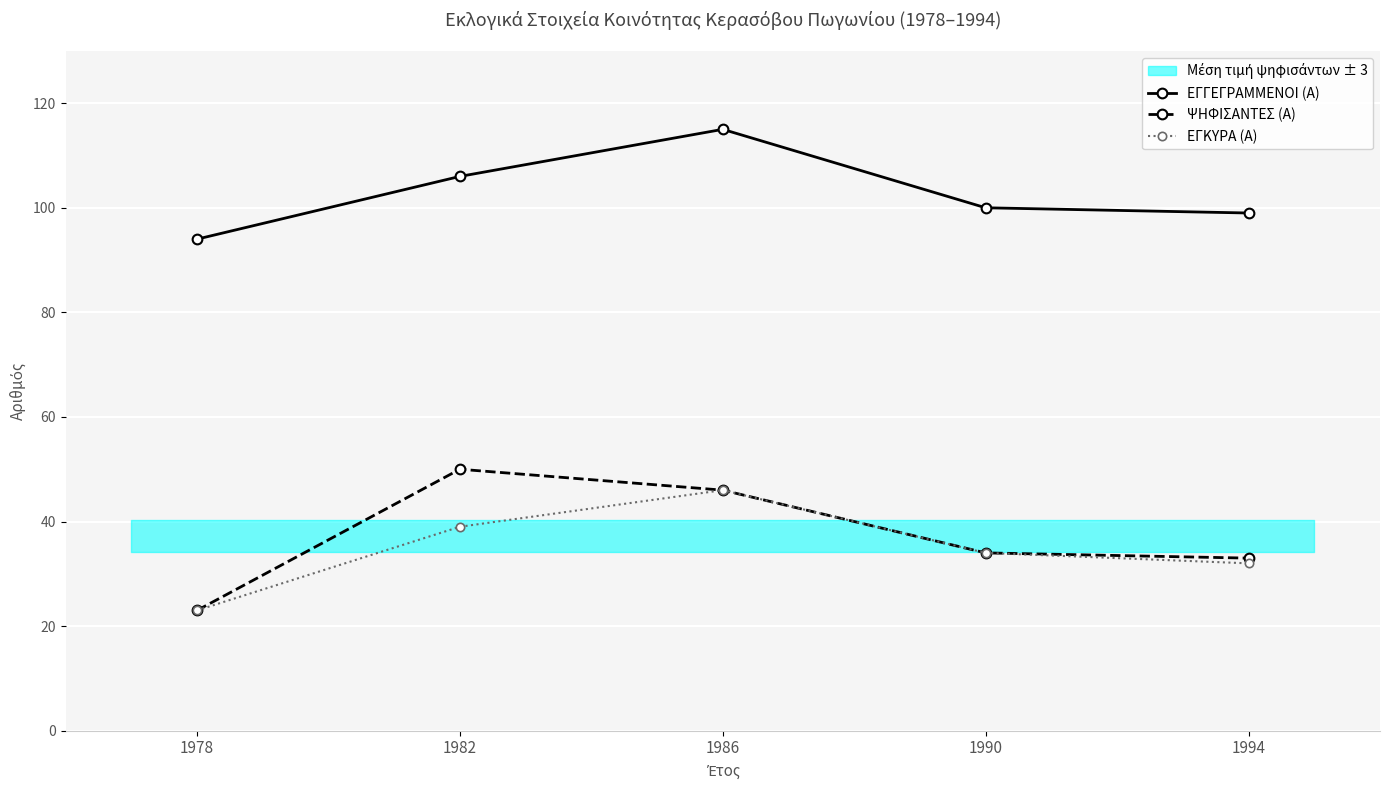

What is the value of the ΕΓΓΕΓΡΑΜΜΕΝΟΙ (Α) point at the 1st from the left?

94